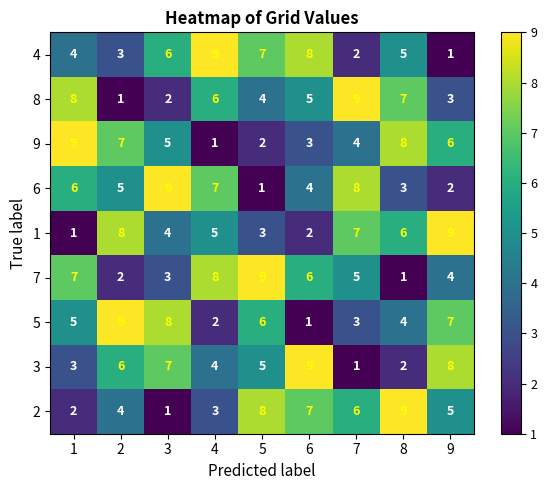

How many categories are shown in the chart?

9